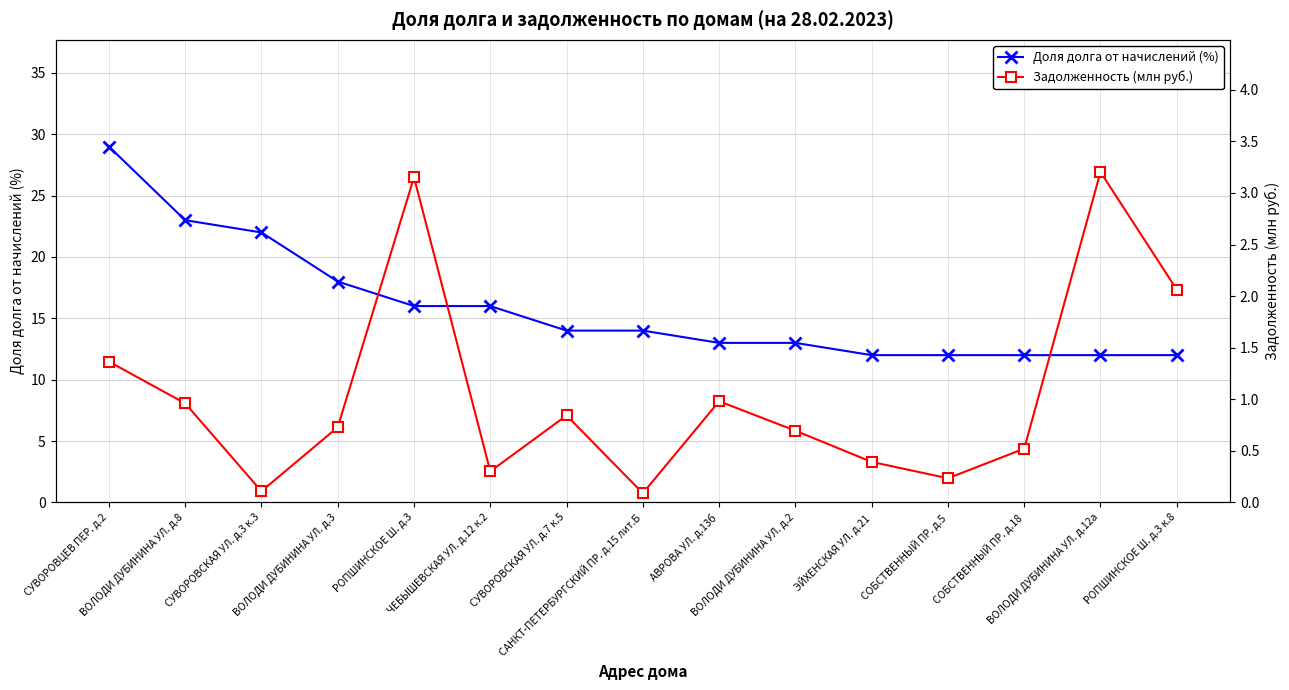

How many categories are shown in the chart?

15